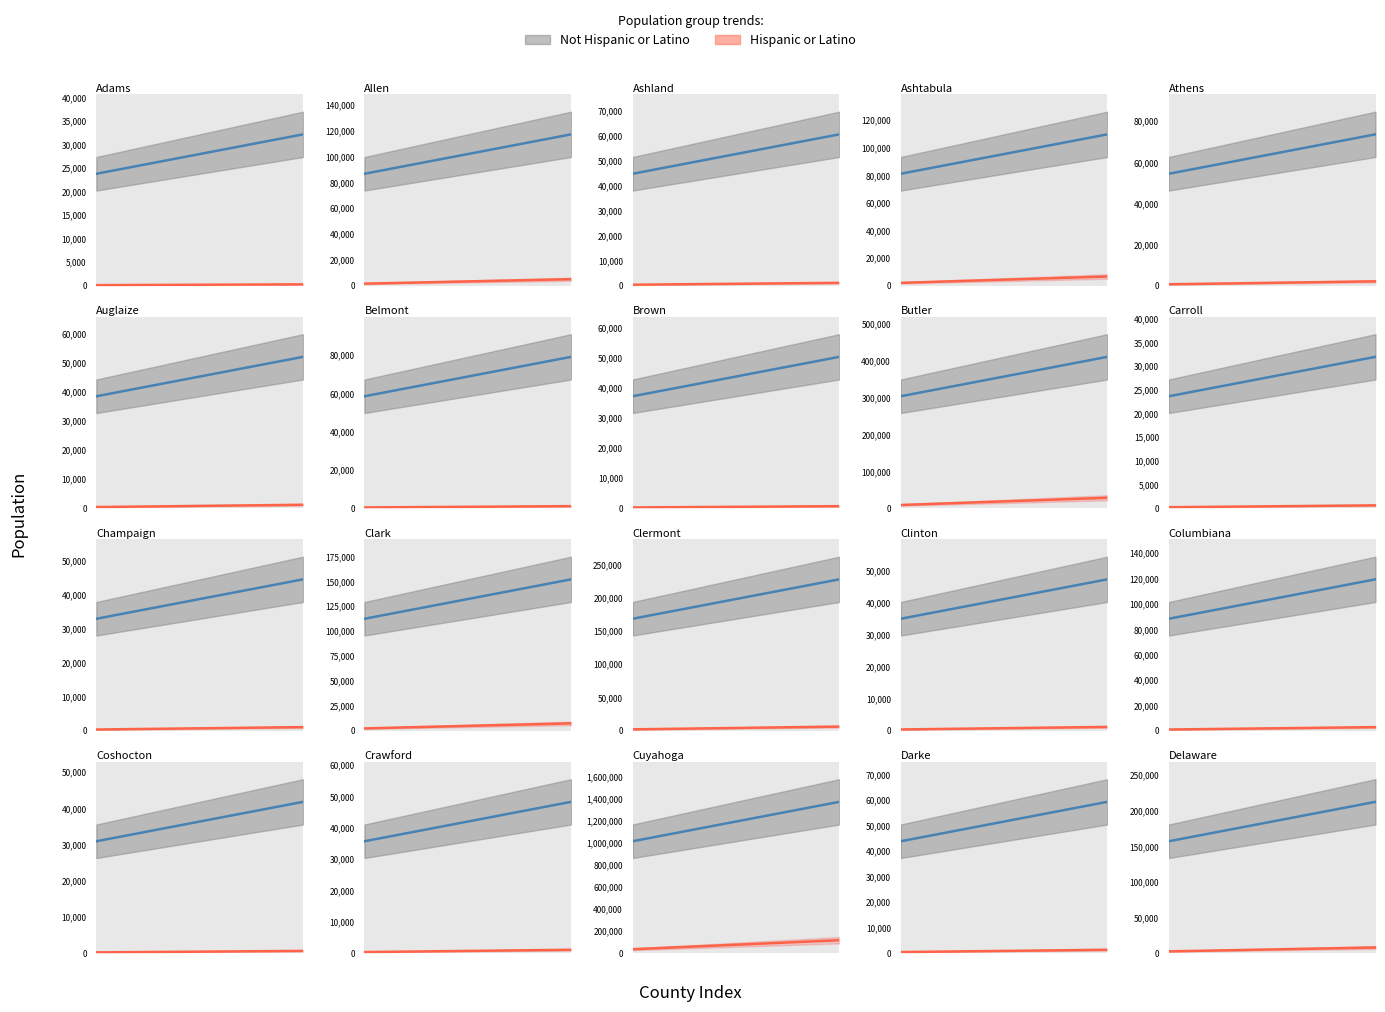

Is it true that Not Hispanic or Latino equals 12041 at Coshocton?

False